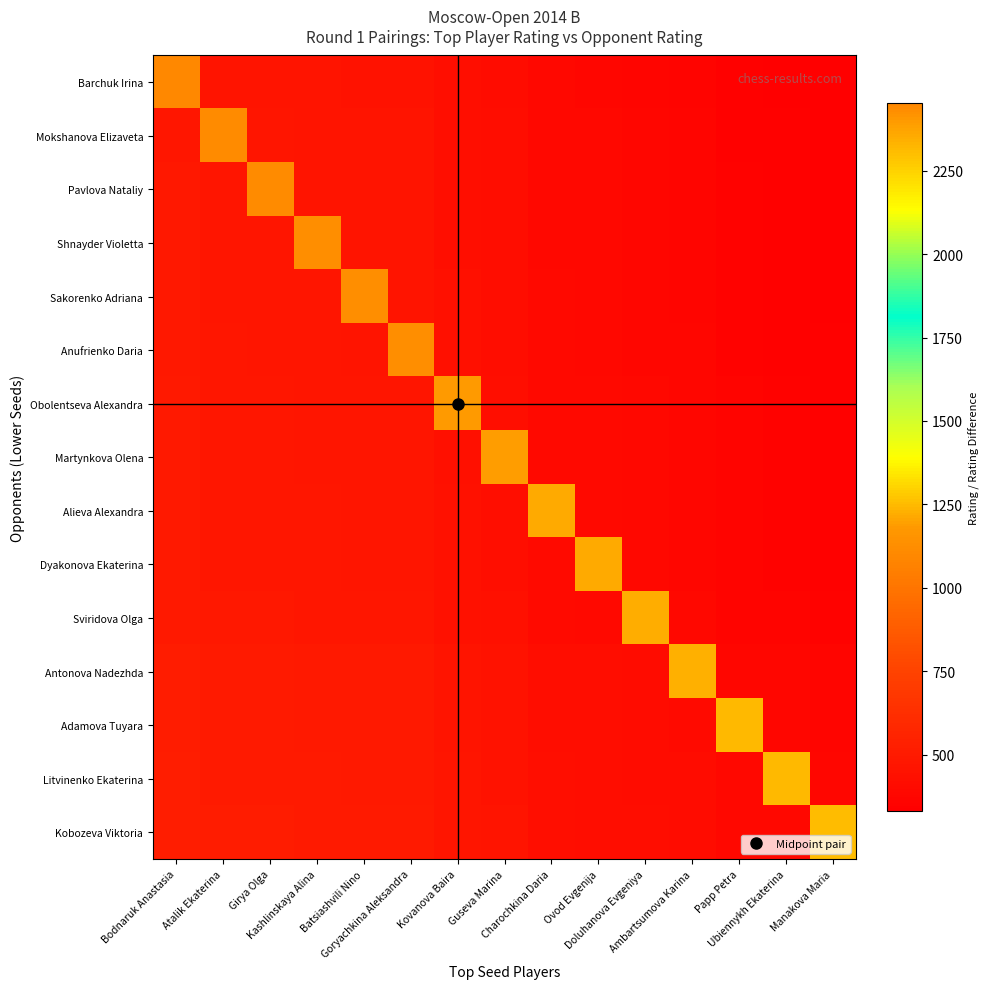

Which series has the largest total across all categories?

Kobozeva Viktoria